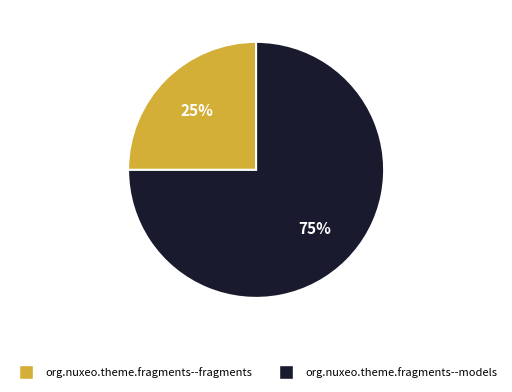

Do org.nuxeo.theme.fragments--fragments and org.nuxeo.theme.fragments--models together represent more than half of the pie?

Yes